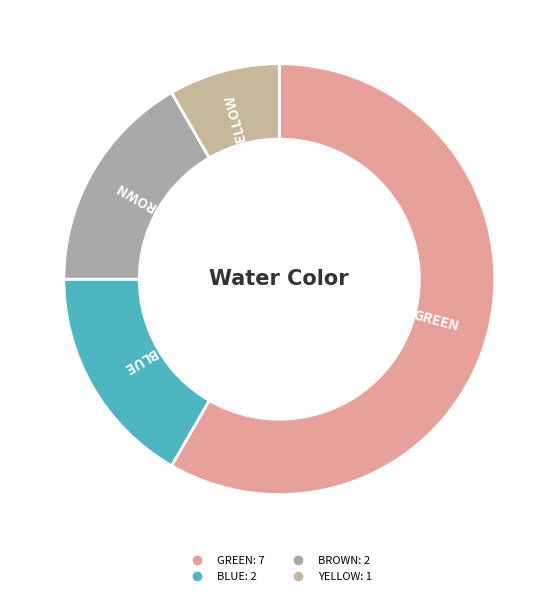

Which has a higher value, YELLOW or BLUE?

BLUE